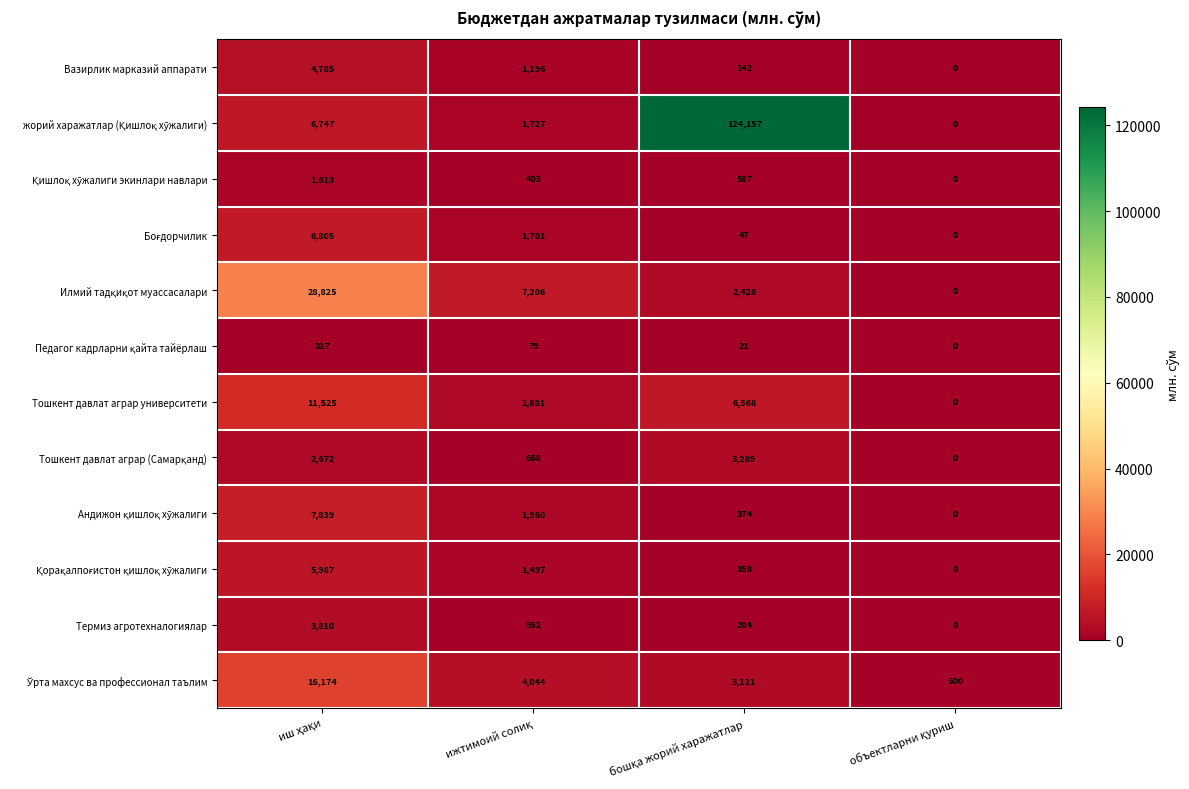

What is the maximum value shown in the chart?

124157